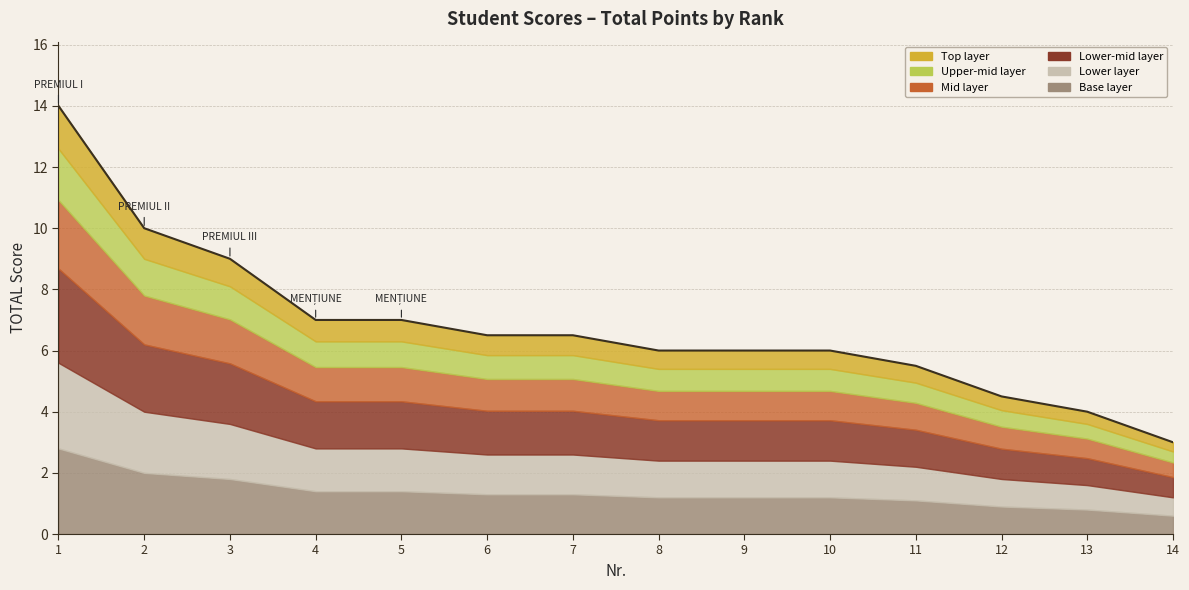

Reading left to right, list all the values displayed in this chart.

14.0	10.0	9.0	7.0	7.0	6.5	6.5	6.0	6.0	6.0	5.5	4.5	4.0	3.0